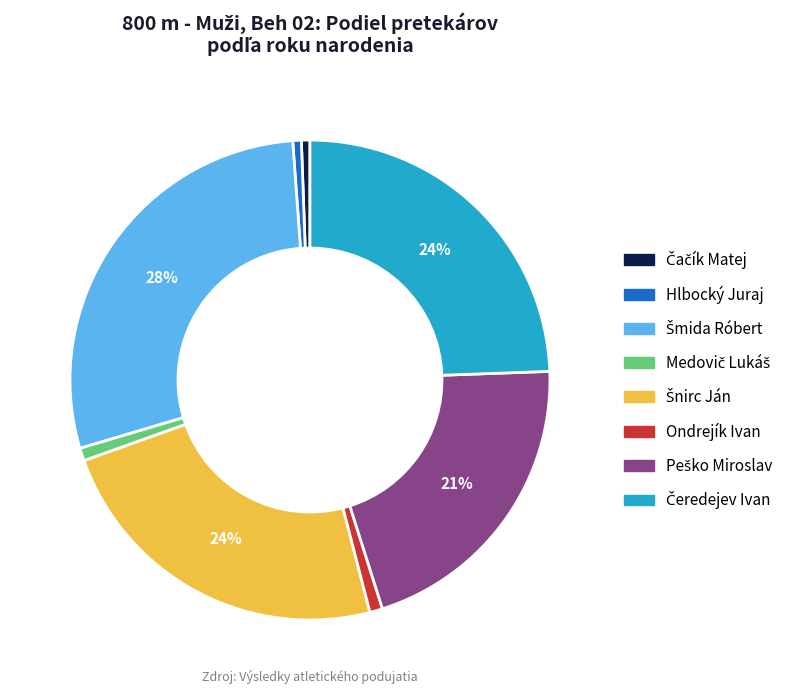

To the nearest percent, what is the average slice percentage?

12%